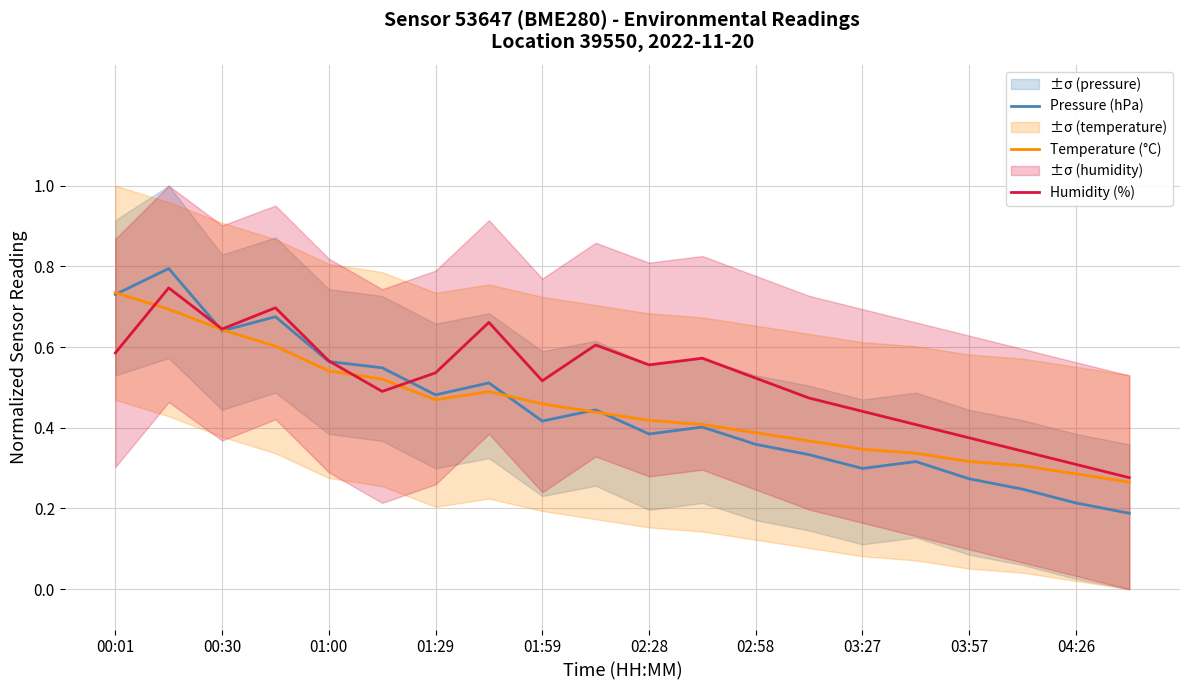

What is the smallest value displayed?

0.2